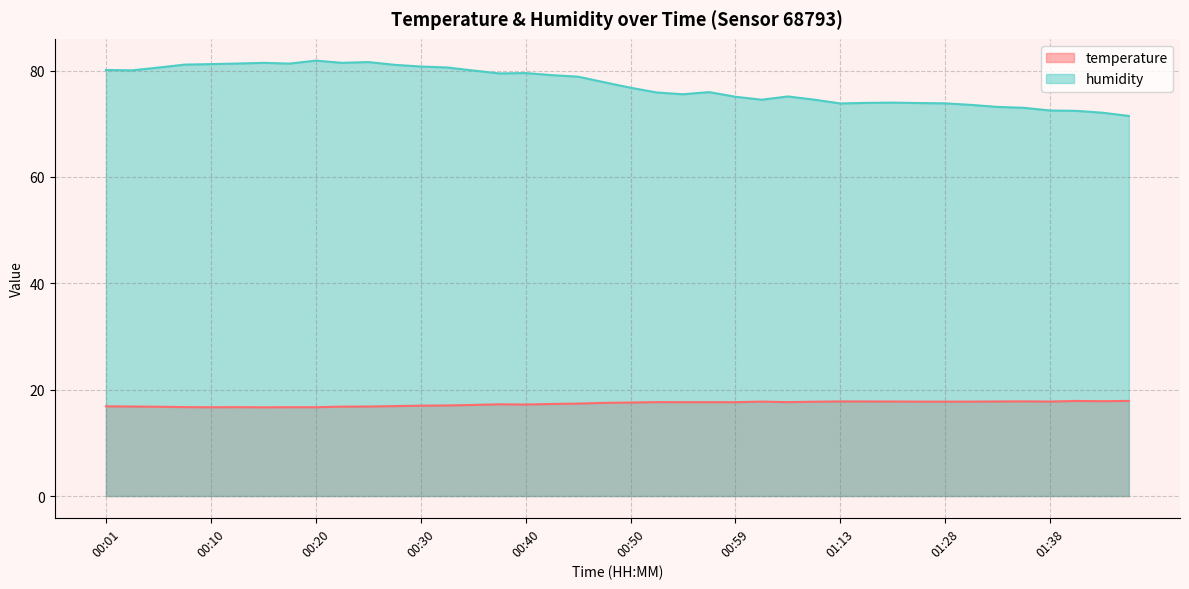

At which category does temperature reach its first local peak?

00:13